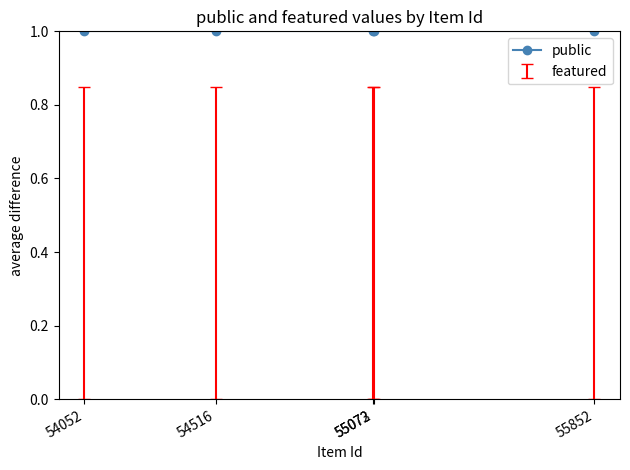

List the labels in order of featured value, smallest first.

54052, 54516, 55072, 55073, 55852